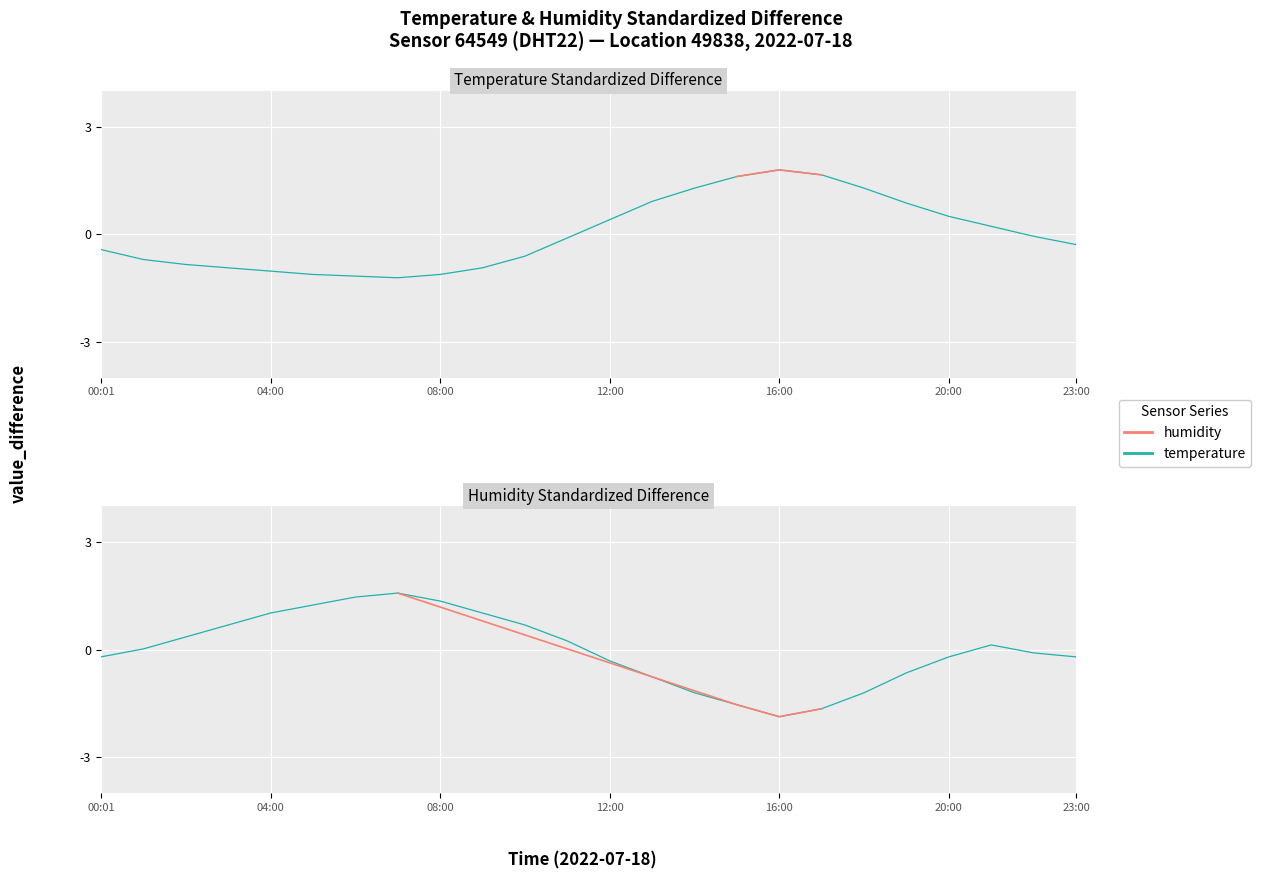

Which series ends up on top after the final intersection of humidity and temperature?

humidity